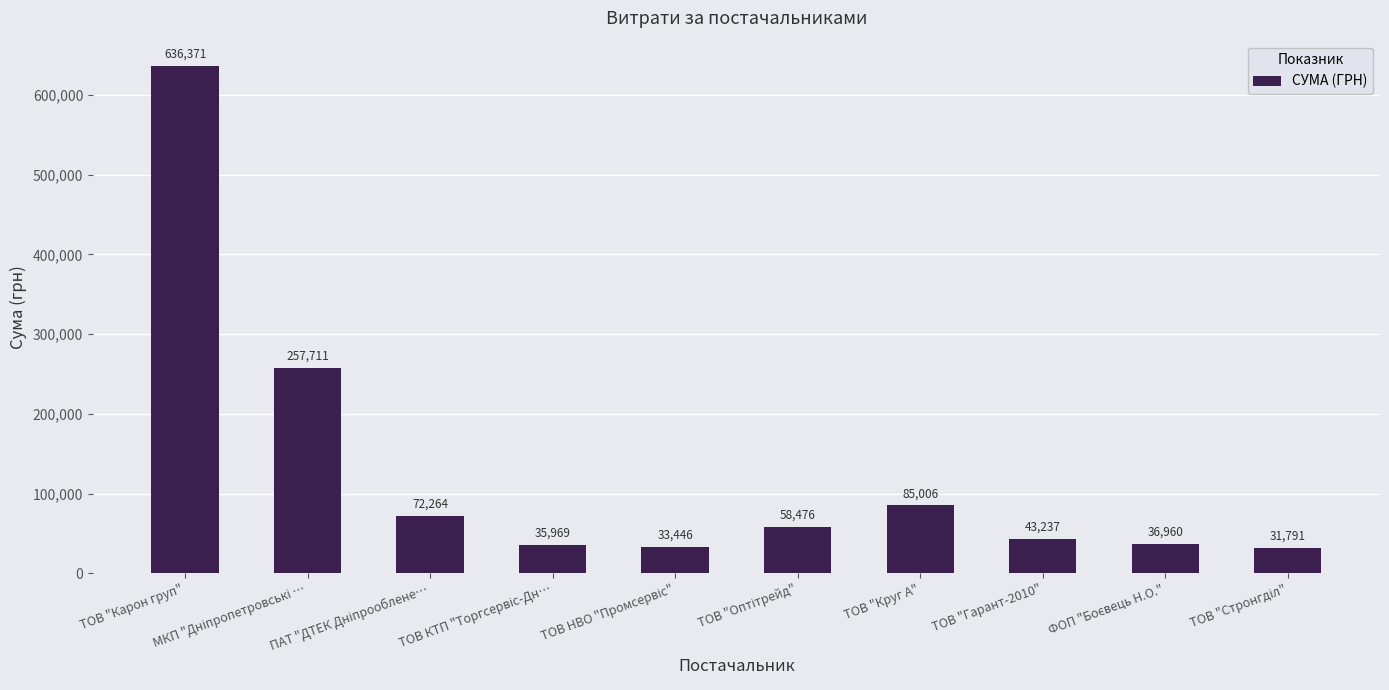

What is the label of the 10th bar from the right?

ТОВ "Карон груп"